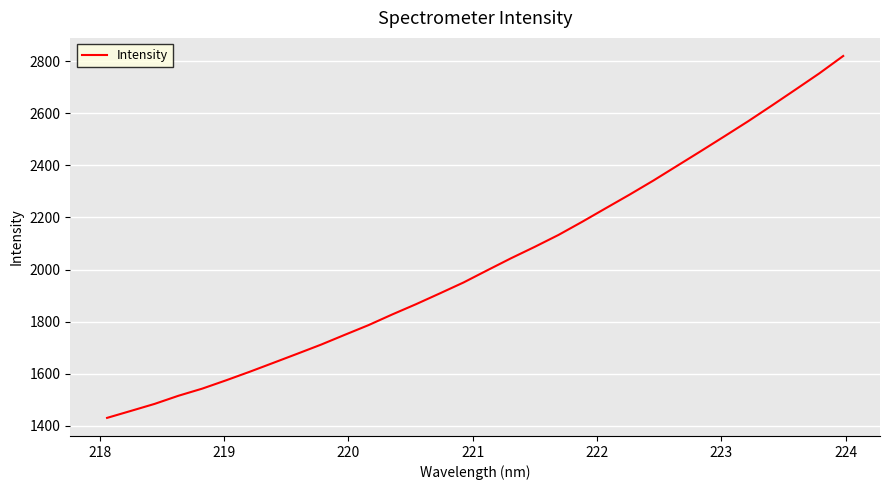

Reading left to right, extract all data points from this chart.

1430.2	1457.0	1484.0	1515.1	1542.5	1574.3	1607.4	1641.8	1676.5	1711.5	1749.2	1786.5	1827.5	1866.9	1908.3	1950.3	1997.1	2043.3	2087.2	2132.9	2183.6	2236.0	2288.1	2342.0	2398.5	2455.0	2512.2	2570.1	2630.6	2692.0	2754.1	2820.4